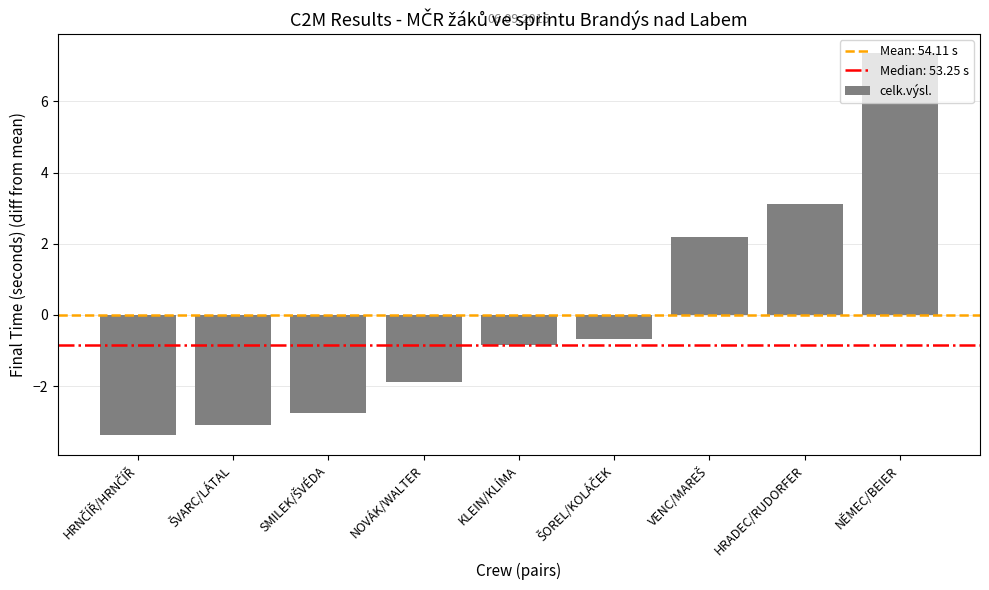

What is the difference between the values at KLEIN/KLÍMA and NĚMEC/BEIER?

8.2